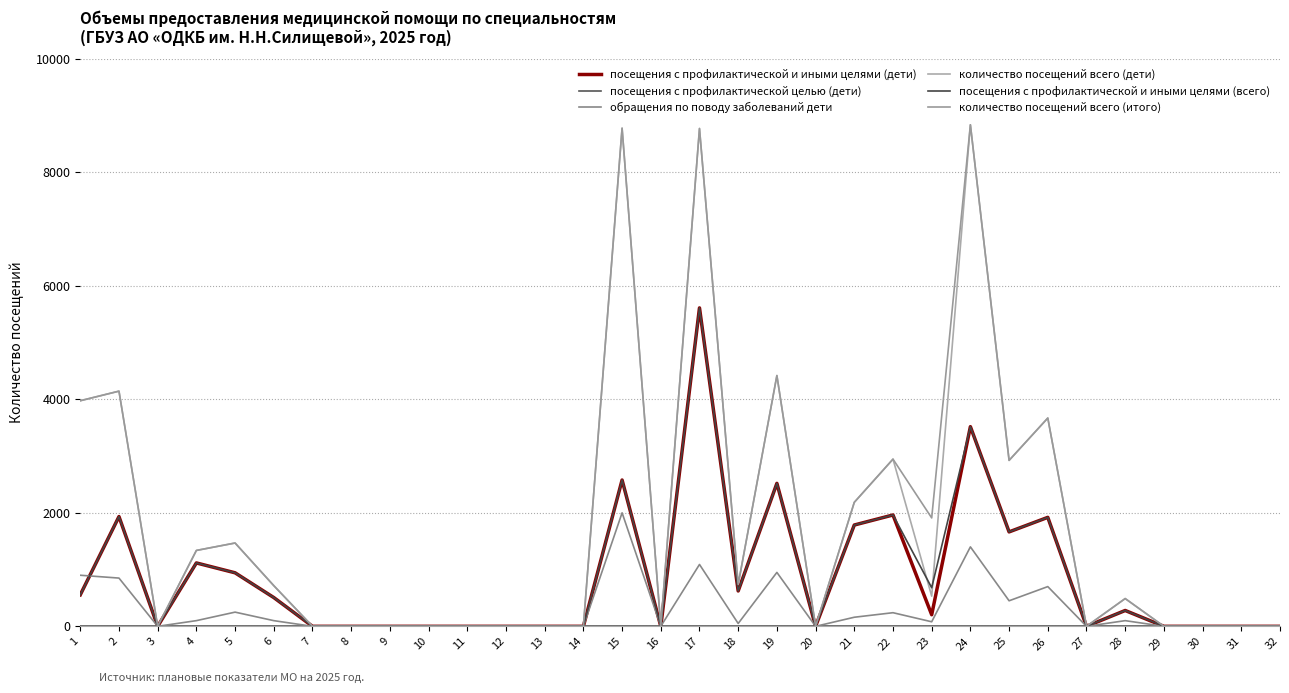

True or false: посещения с профилактической целью (дети) has more than 1 interior local peaks.

False